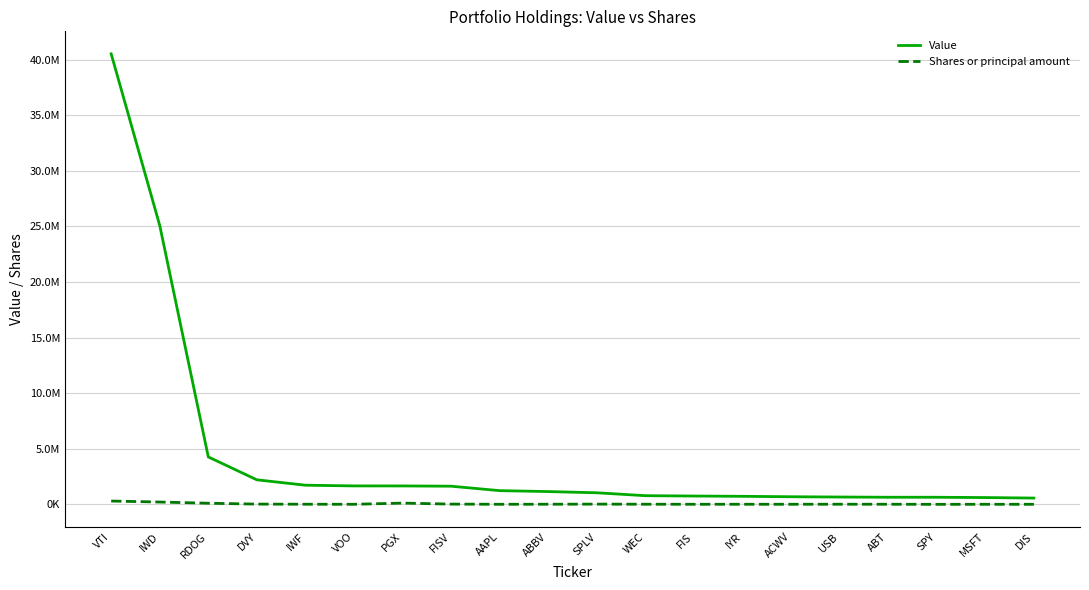

What are all the series names shown in the legend?

Value, Shares or principal amount